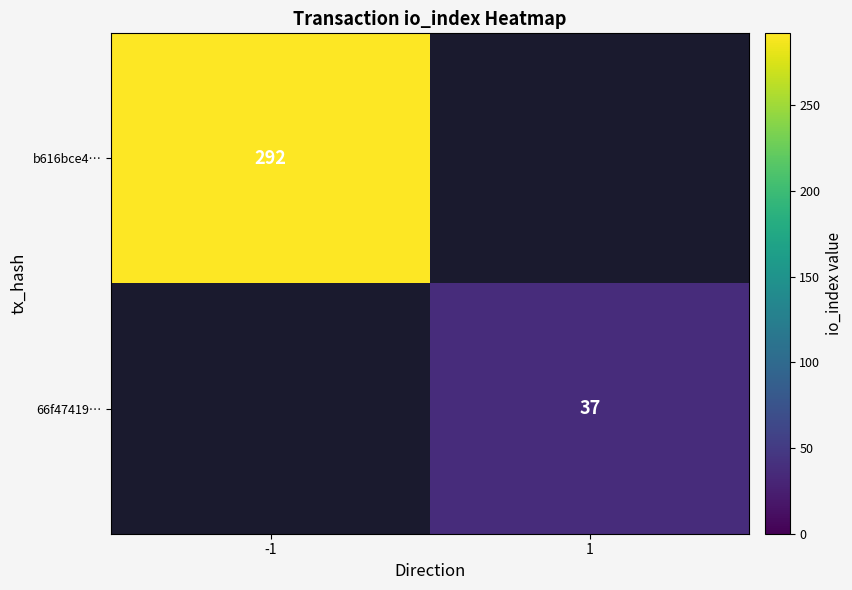

The value of 66f47419… at 1 is 17. True or false?

False